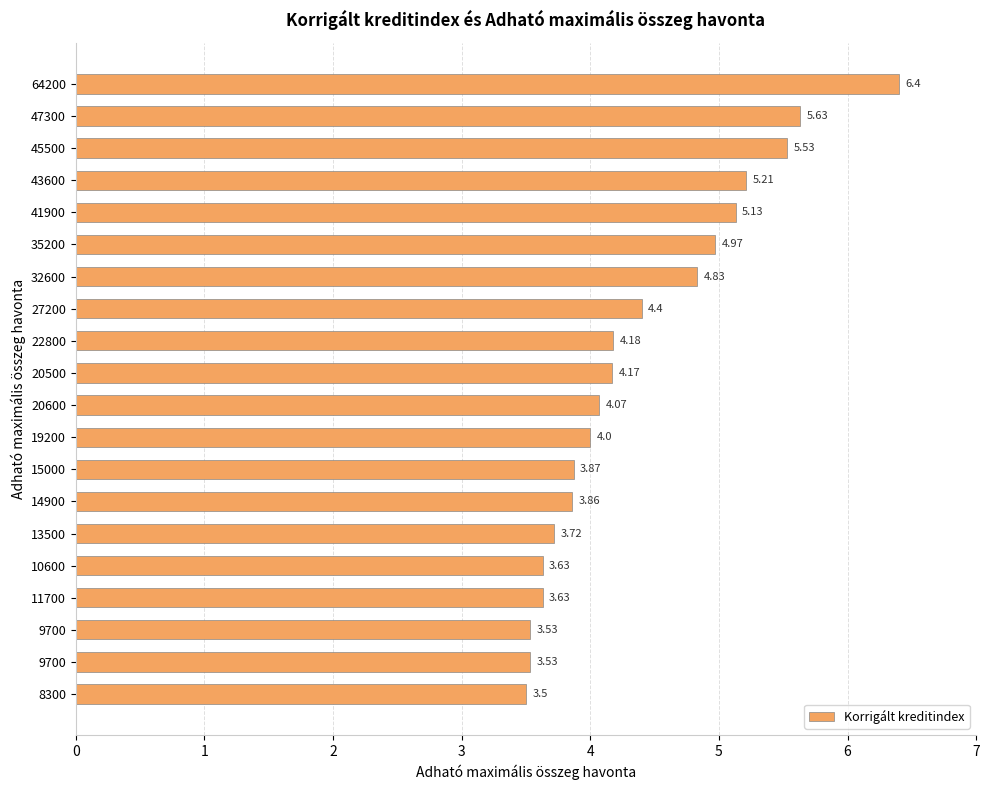

Are the bars horizontal?

Yes